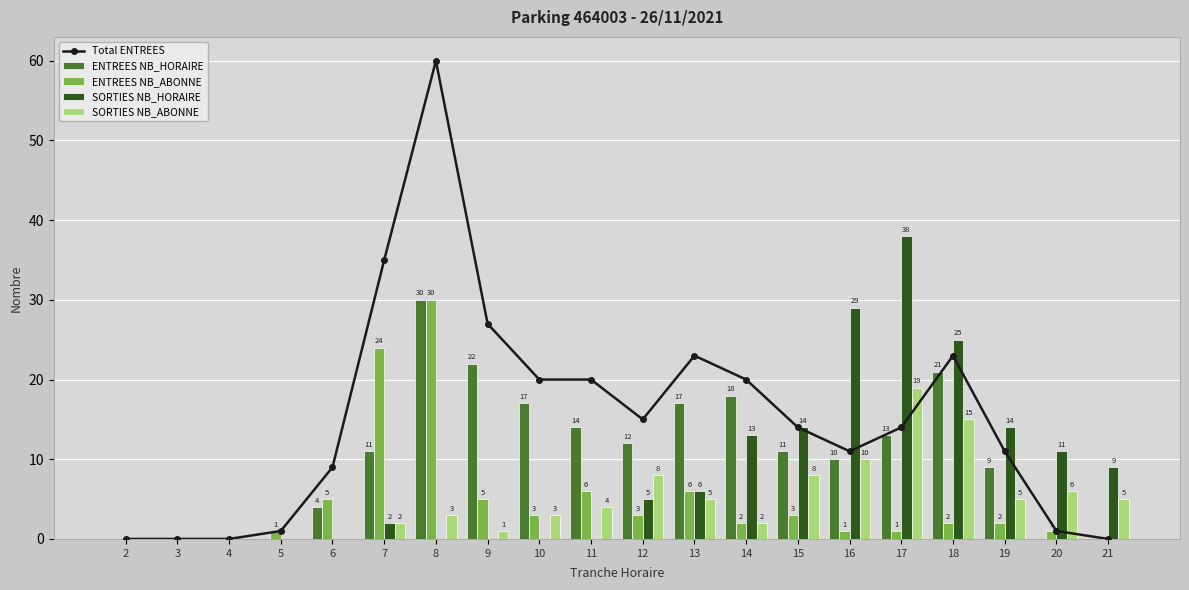

Reading right to left, what are all the values shown in this chart?

Total ENTREES: 21=0	20=1	19=11	18=23	17=14	16=11	15=14	14=20	13=23	12=15	11=20	10=20	9=27	8=60	7=35	6=9	5=1	4=0	3=0	2=0
ENTREES NB_HORAIRE: 21=0	20=0	19=9	18=21	17=13	16=10	15=11	14=18	13=17	12=12	11=14	10=17	9=22	8=30	7=11	6=4	5=0	4=0	3=0	2=0
ENTREES NB_ABONNE: 21=0	20=1	19=2	18=2	17=1	16=1	15=3	14=2	13=6	12=3	11=6	10=3	9=5	8=30	7=24	6=5	5=1	4=0	3=0	2=0
SORTIES NB_HORAIRE: 21=9	20=11	19=14	18=25	17=38	16=29	15=14	14=13	13=6	12=5	11=0	10=0	9=0	8=0	7=2	6=0	5=0	4=0	3=0	2=0
SORTIES NB_ABONNE: 21=5	20=6	19=5	18=15	17=19	16=10	15=8	14=2	13=5	12=8	11=4	10=3	9=1	8=3	7=2	6=0	5=0	4=0	3=0	2=0